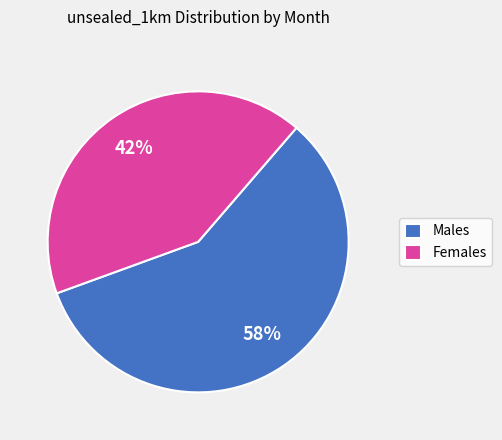

What percentage is the Males slice, to the nearest percent?

58%